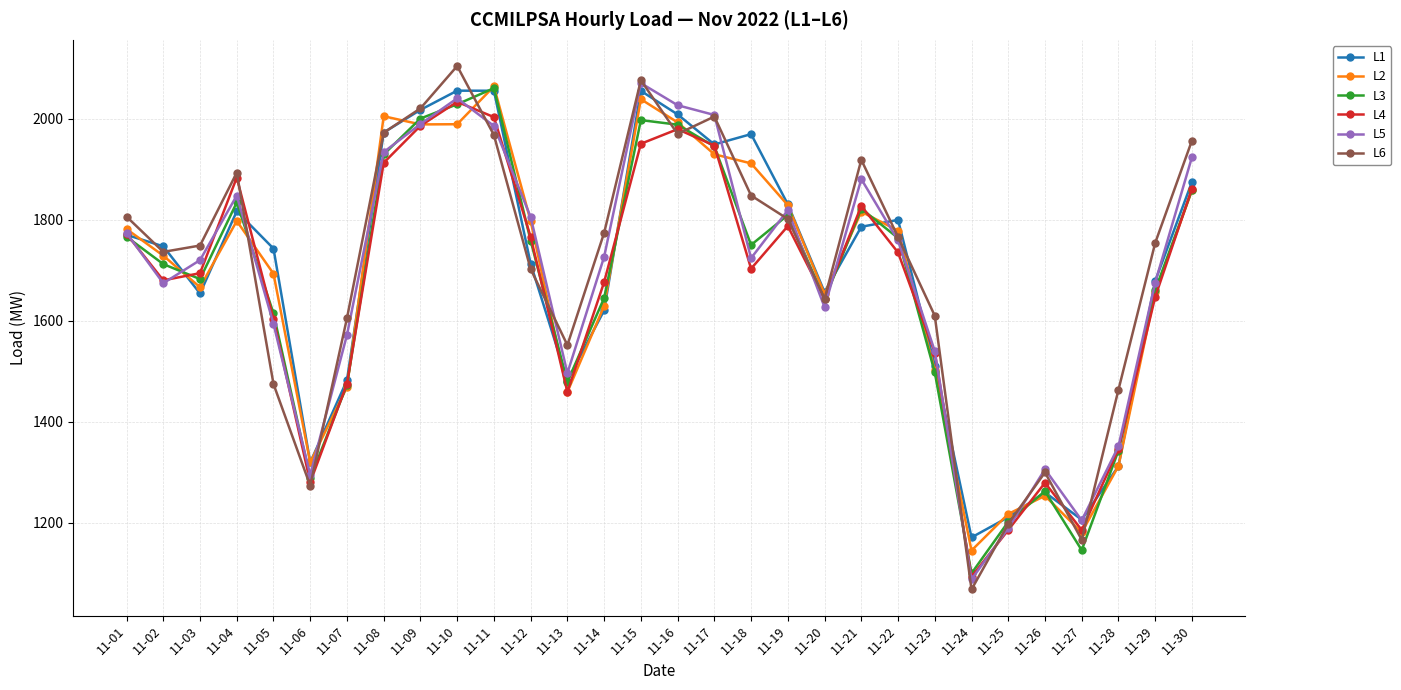

Count the number of data series in this chart.

6